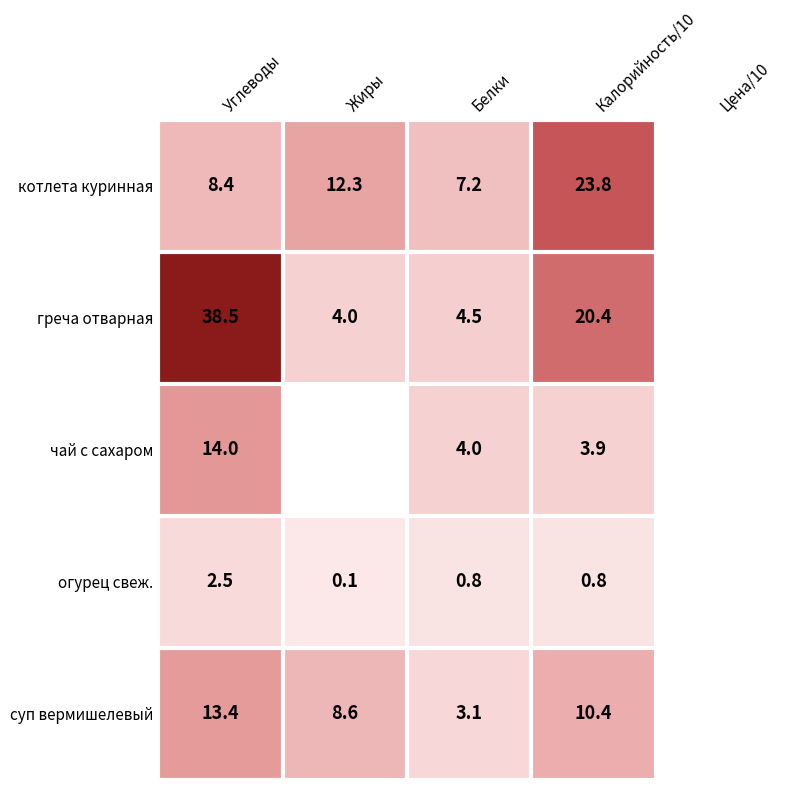

Is the value of огурец свеж. at Углеводы greater than the value of греча отварная at Углеводы?

No